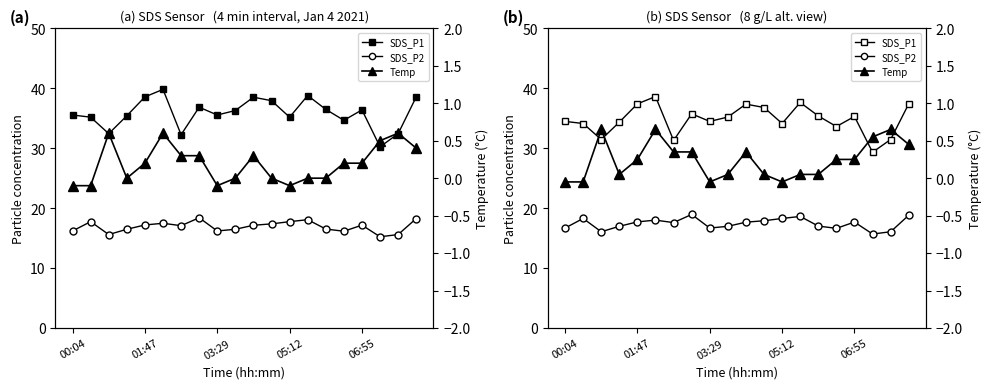

Between 9 and 18, which series saw the biggest shift?

SDS_P1